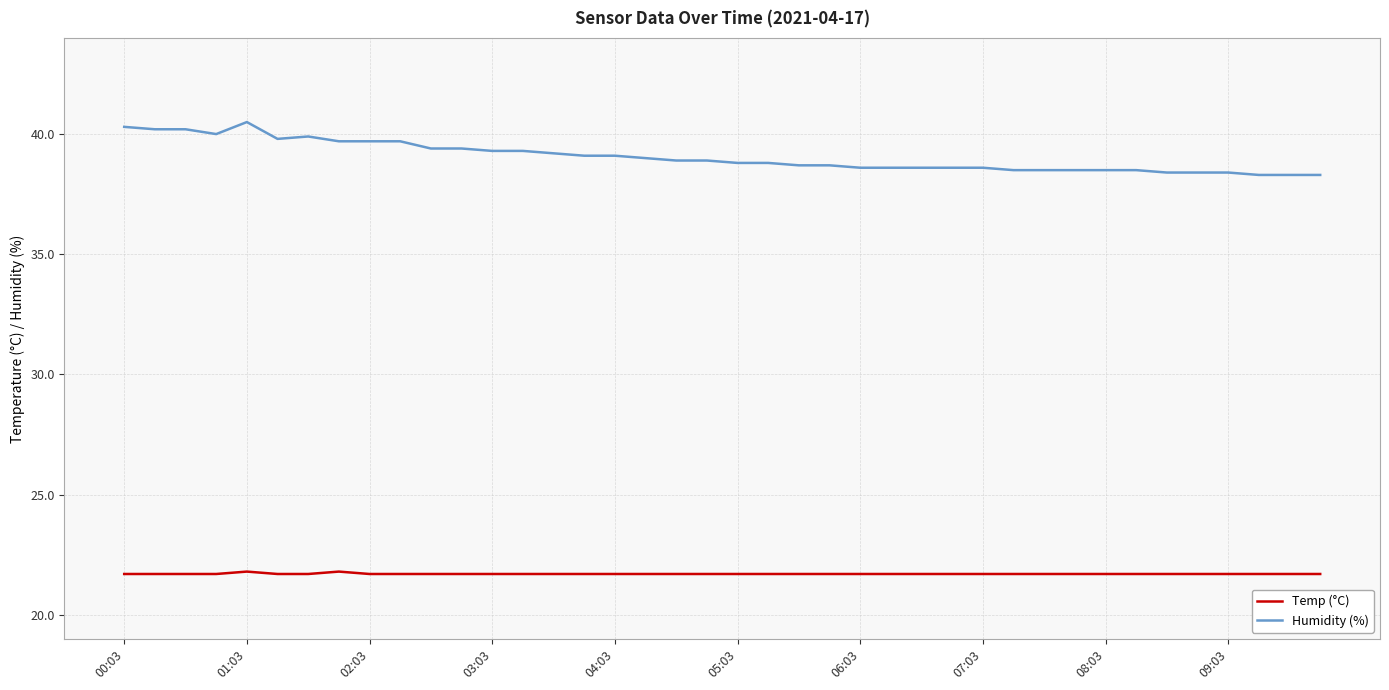

Which series has the largest range (max minus min)?

Humidity (%)